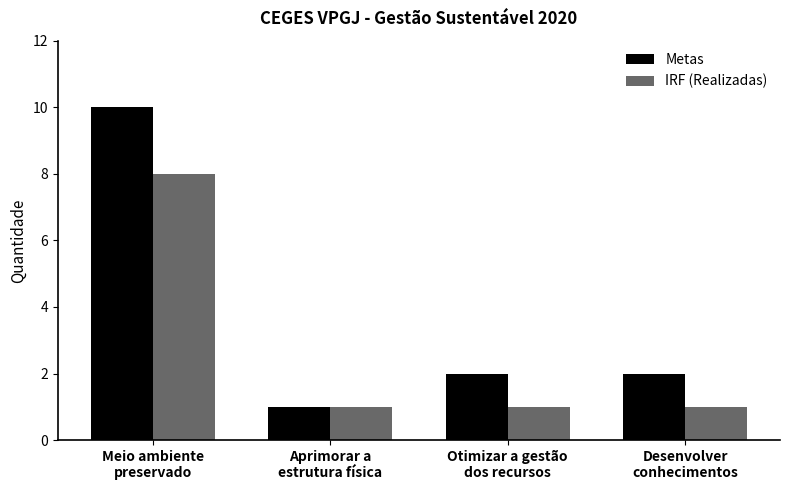

How many IRF (Realizadas) values are between 1 and 8?

4